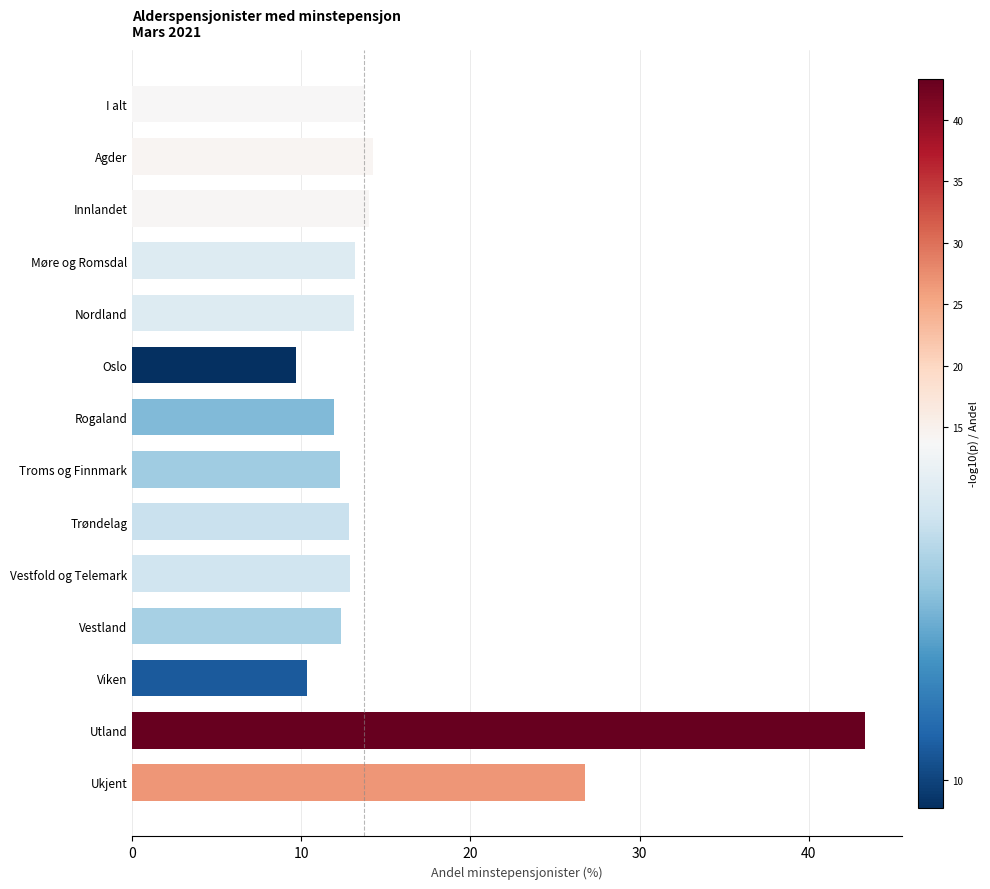

The chart shows a value of 14.0 at Innlandet. True or false?

True